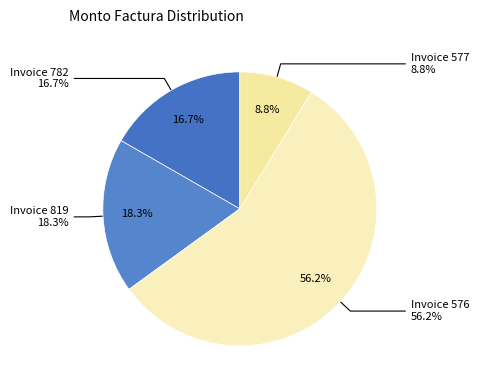

What is the smallest slice in the pie chart?

001-001-0000577